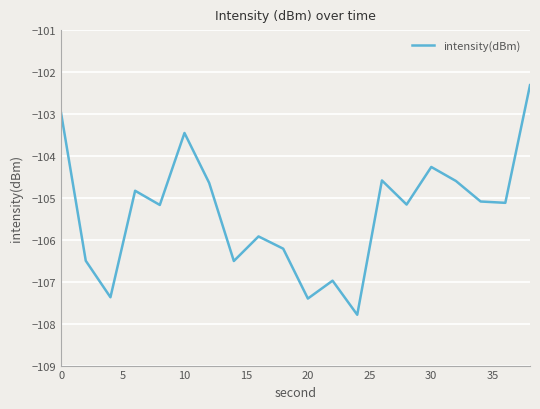

What is the maximum value shown in the chart?

-102.3